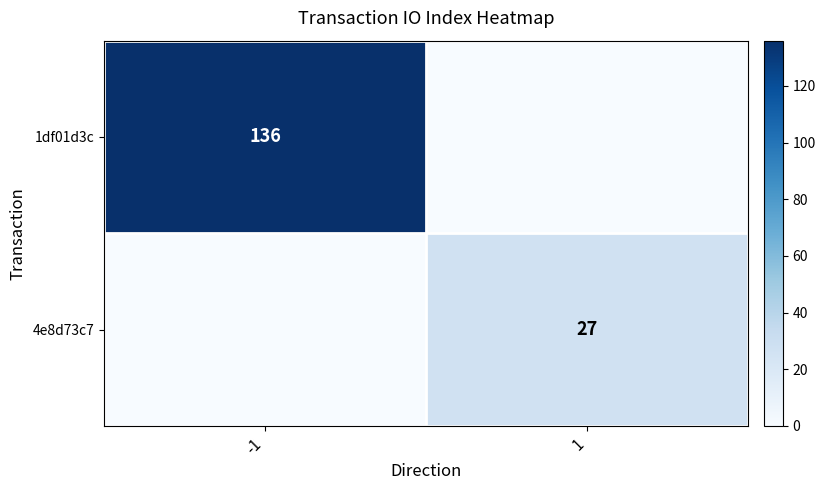

The 1df01d3c series shows 59 at -1. True or false?

False